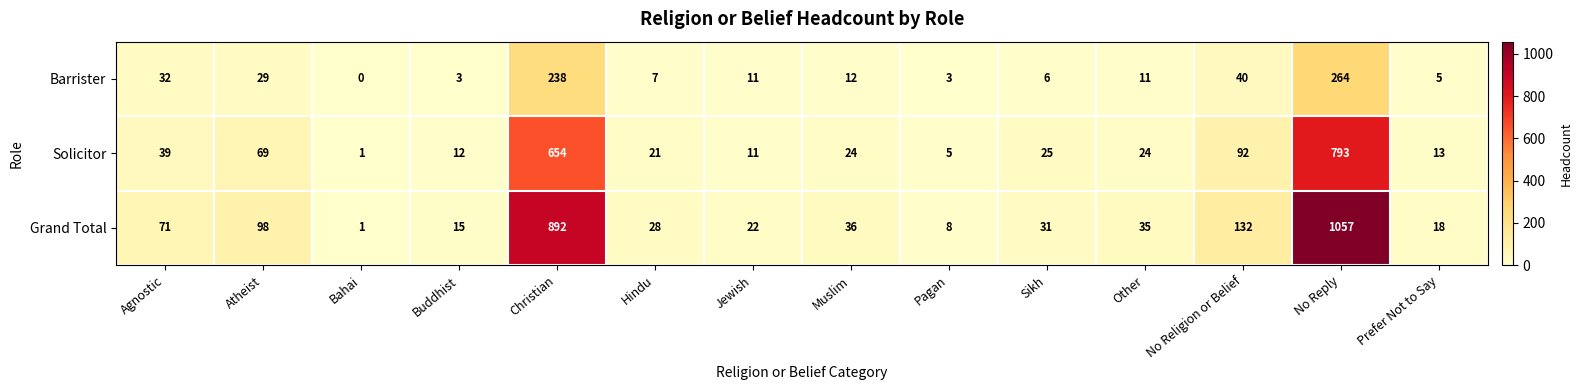

Which series has the largest total across all categories?

Grand Total